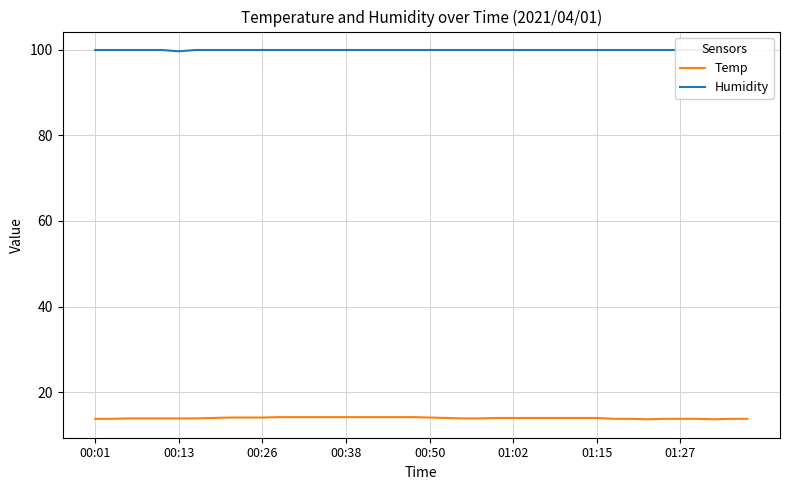

Count the number of data series in this chart.

2